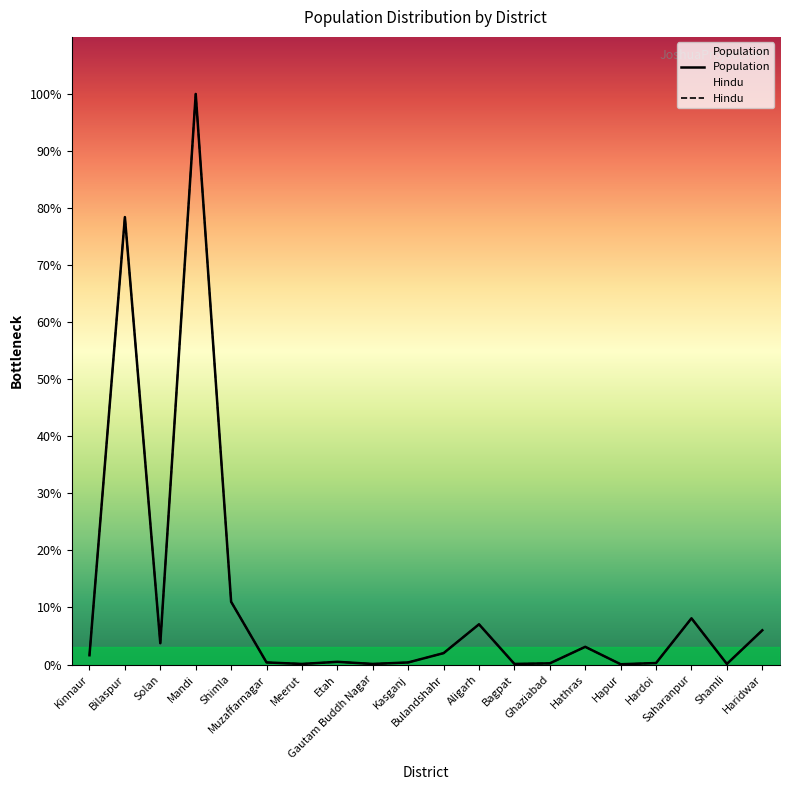

Is this an area chart (filled region under the line)?

No